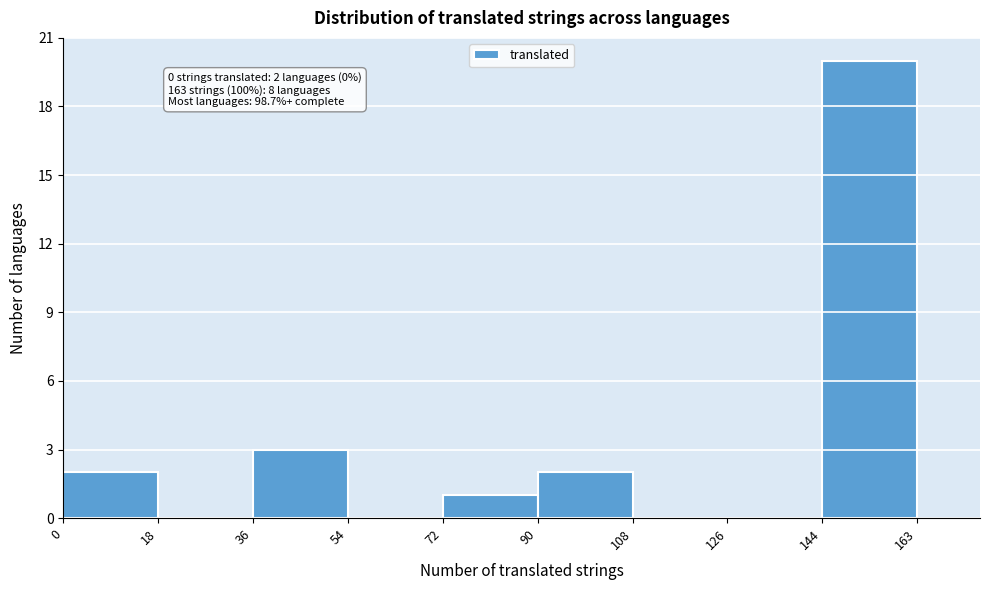

Over which range of the x-axis is the bar tallest?

144 to 163